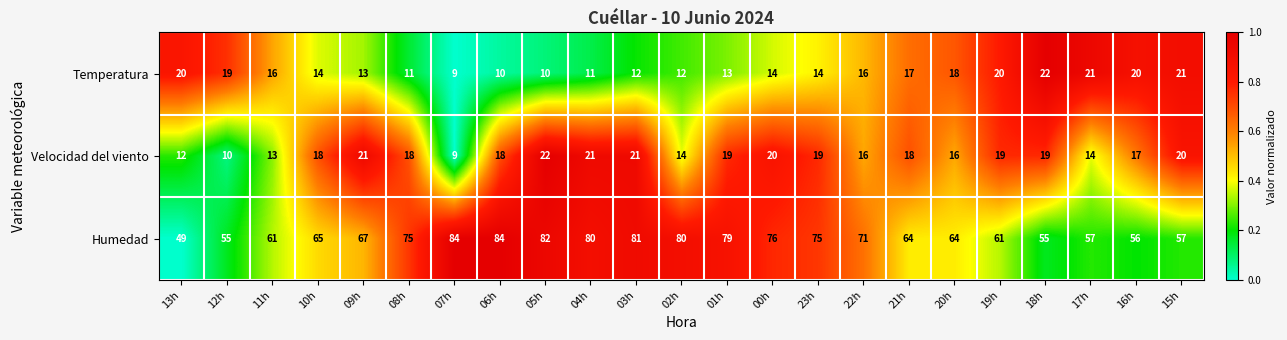

What is the total value across all series at 15h?

98